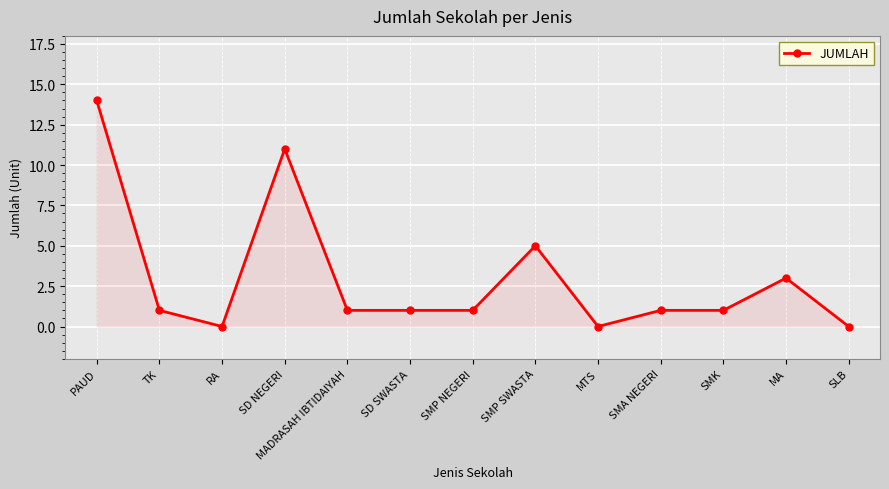

True or false: the data has more than 0 interior local peaks.

True